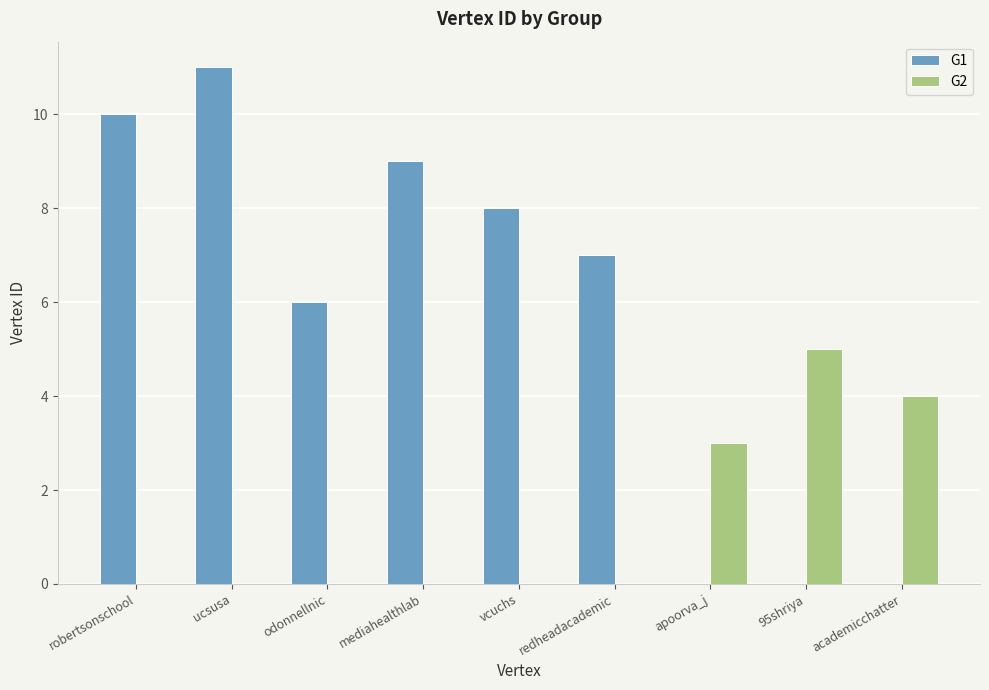

Which series changed the most between ucsusa and 95shriya?

G1